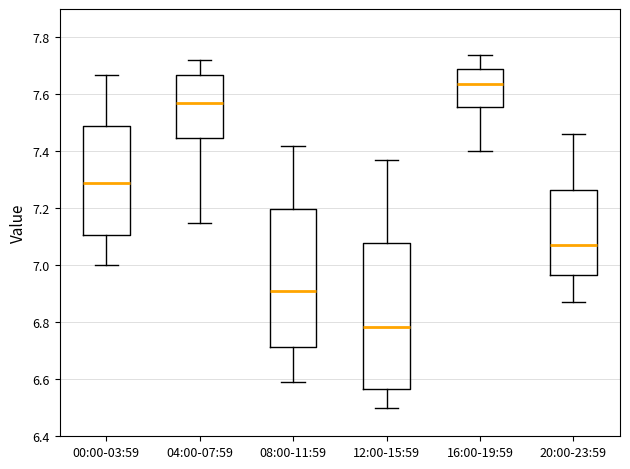

Reading left to right, transcribe this box plot: for each box, give where its median line is, the range the box spans, and where its two whiskers end, as read against the y-axis. The values are not printed on the chart, so give them approximately, as read against the axis.

00:00-03:59: median 7.30, box 7.10 to 7.50, whiskers 7.00 to 7.68
04:00-07:59: median 7.58, box 7.44 to 7.68, whiskers 7.16 to 7.72
08:00-11:59: median 6.92, box 6.72 to 7.20, whiskers 6.60 to 7.42
12:00-15:59: median 6.78, box 6.56 to 7.08, whiskers 6.50 to 7.38
16:00-19:59: median 7.64, box 7.56 to 7.70, whiskers 7.40 to 7.74
20:00-23:59: median 7.08, box 6.96 to 7.26, whiskers 6.88 to 7.46